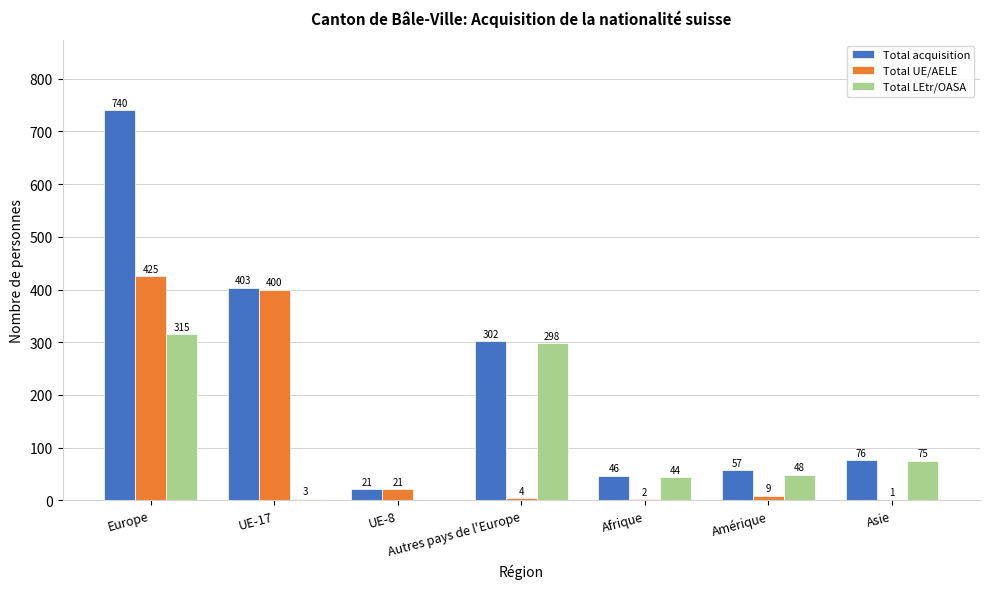

How many groups of bars are there?

7